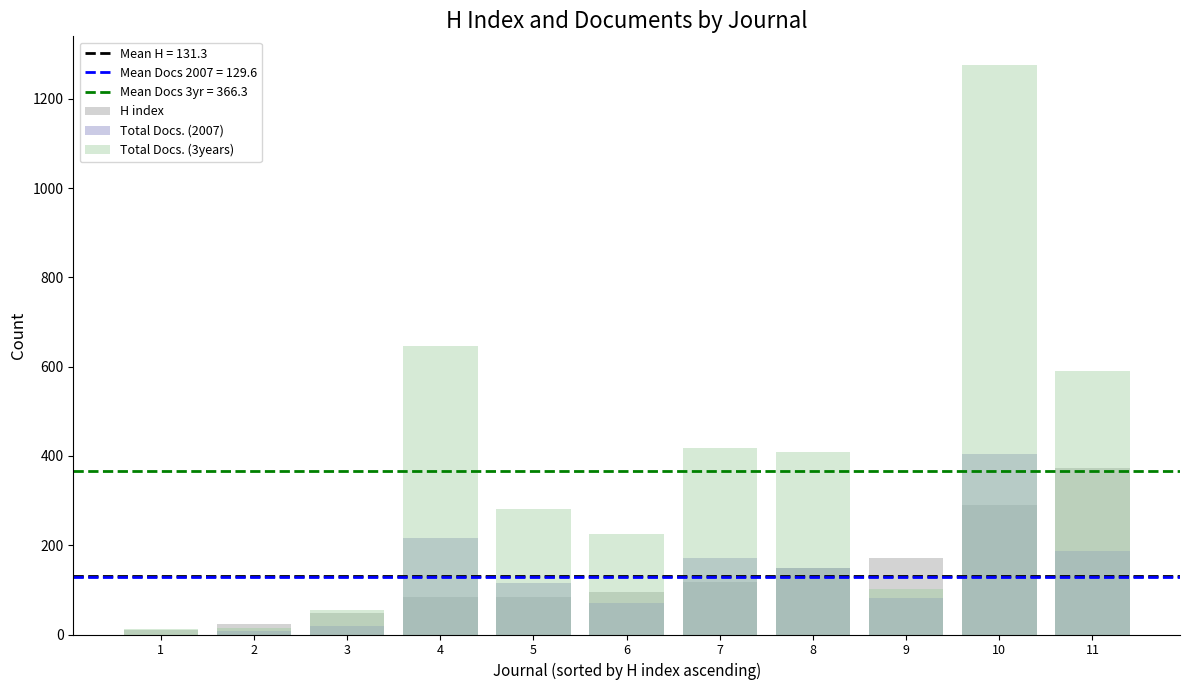

How many data points does each series have?

11